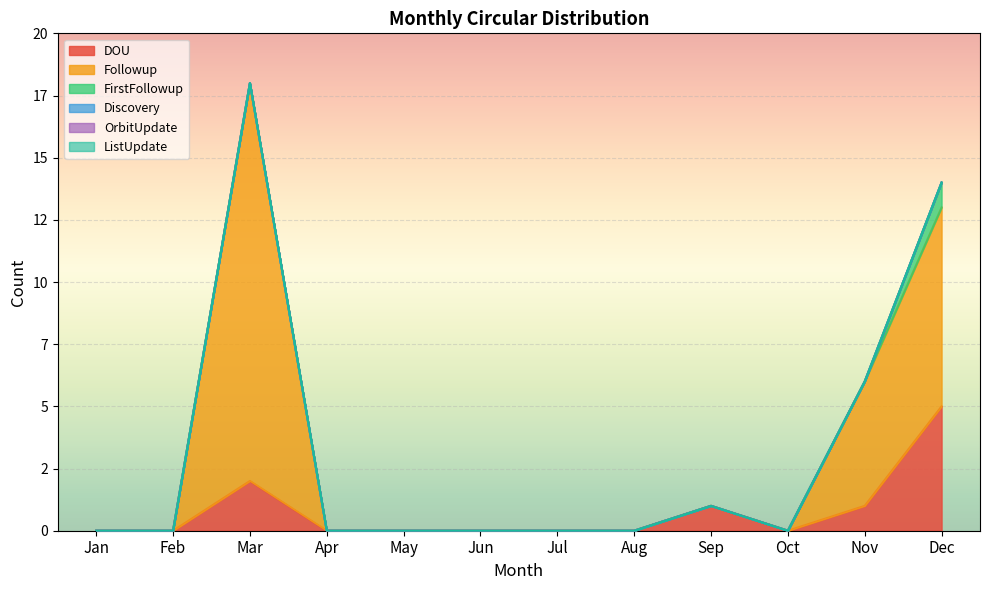

Rank the series at Jan from lowest to highest value.

DOU, Followup, FirstFollowup, Discovery, OrbitUpdate, ListUpdate